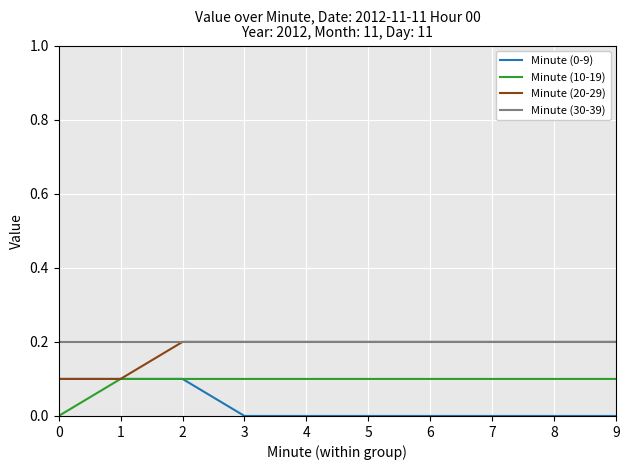

True or false: Minute (30-39) and Minute (10-19) cross at least once.

False